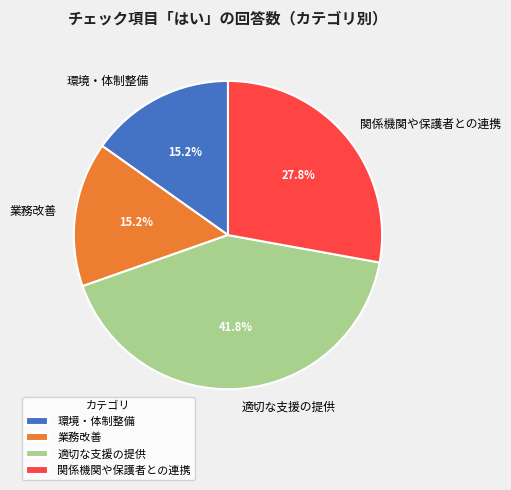

How many segments does this pie chart have?

4